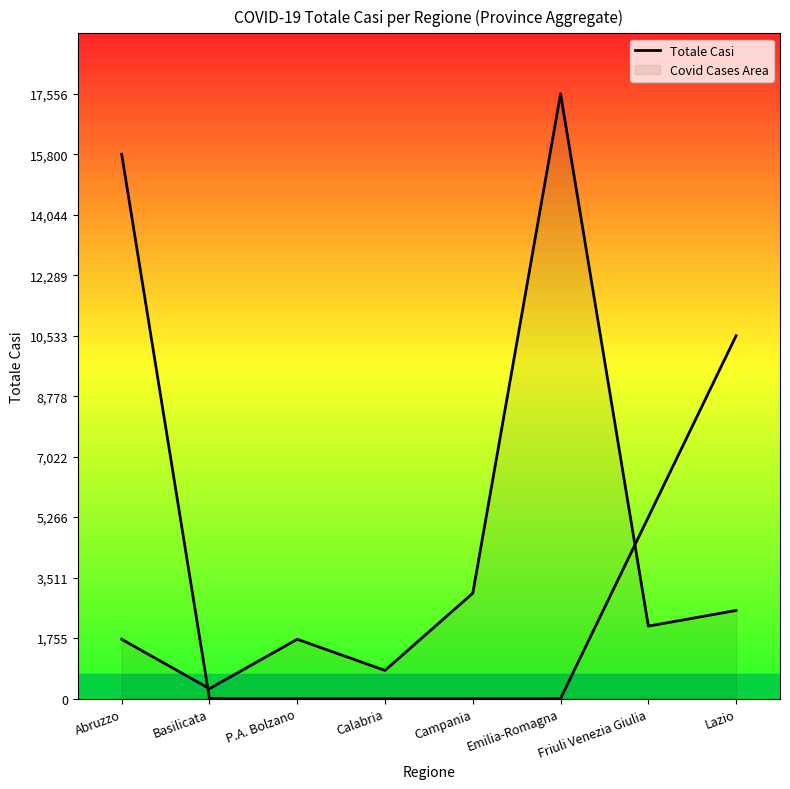

Rank the categories by value from lowest to highest.

Basilicata, Calabria, Abruzzo, P.A. Bolzano, Friuli Venezia Giulia, Lazio, Campania, Emilia-Romagna